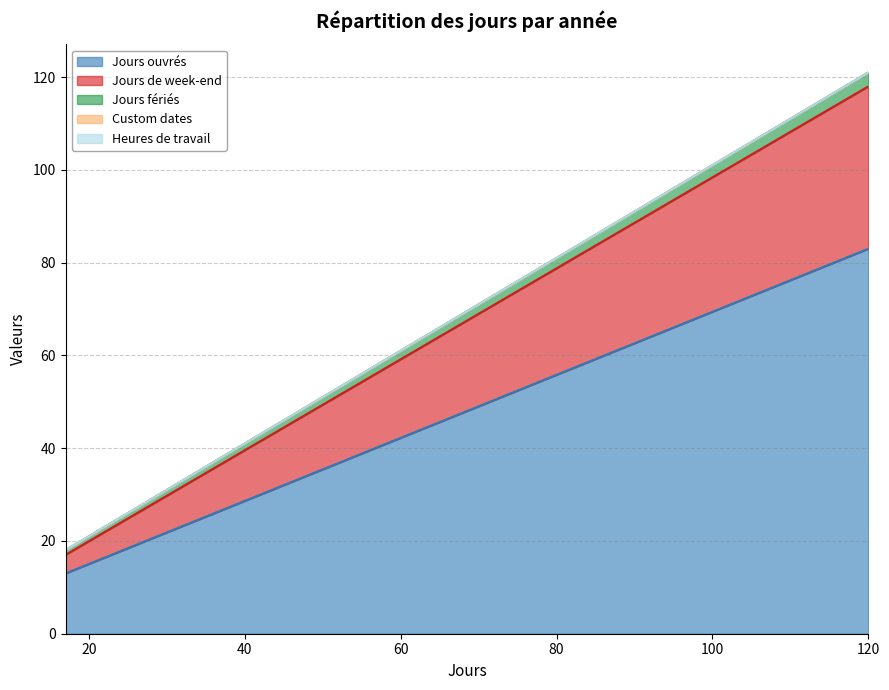

Is the value of Jours de week-end at 2021 greater than the value of Jours fériés at 2021?

Yes